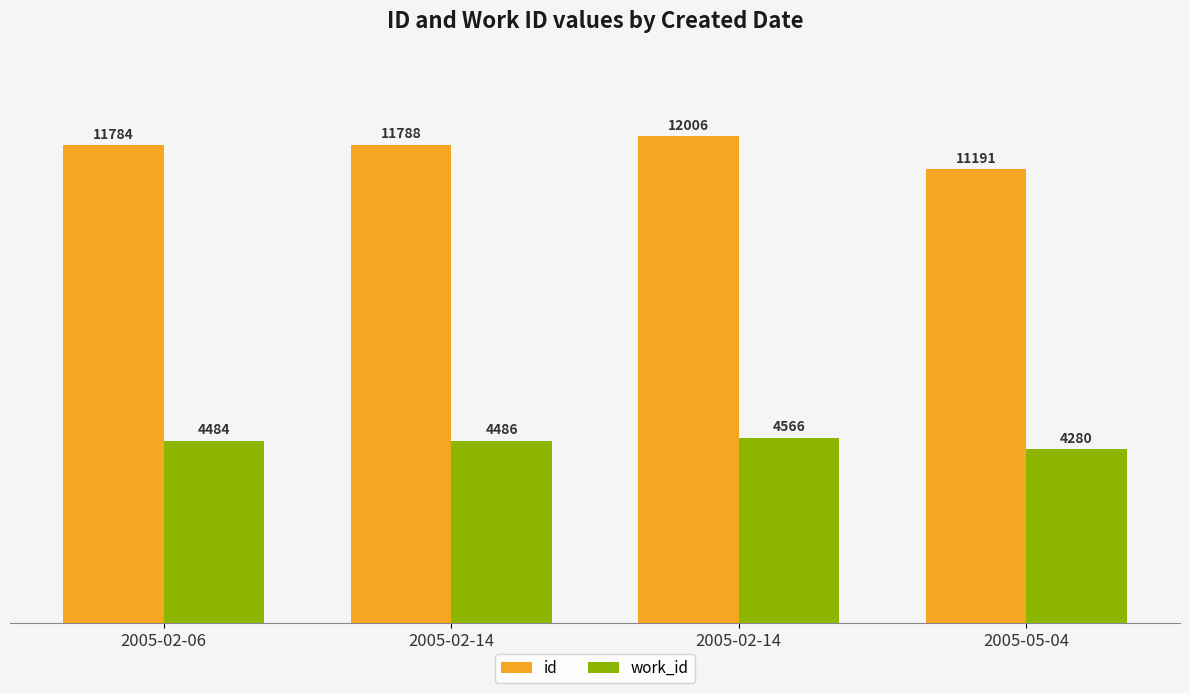

What is the maximum value for work_id?

4566